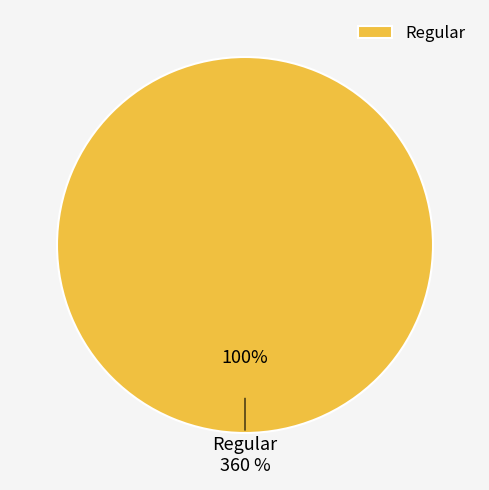

How much of the chart is everything except Ticket?

100.0%